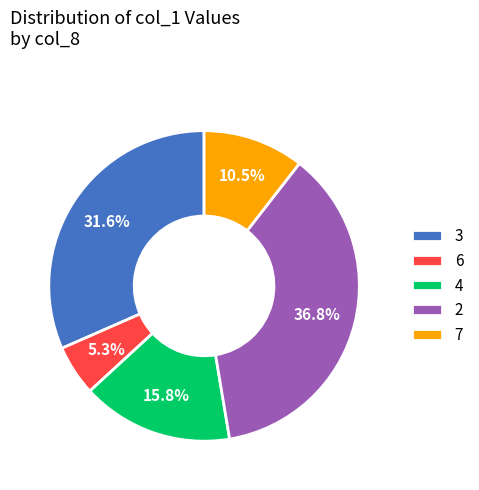

Which category has the smallest portion of the pie?

6